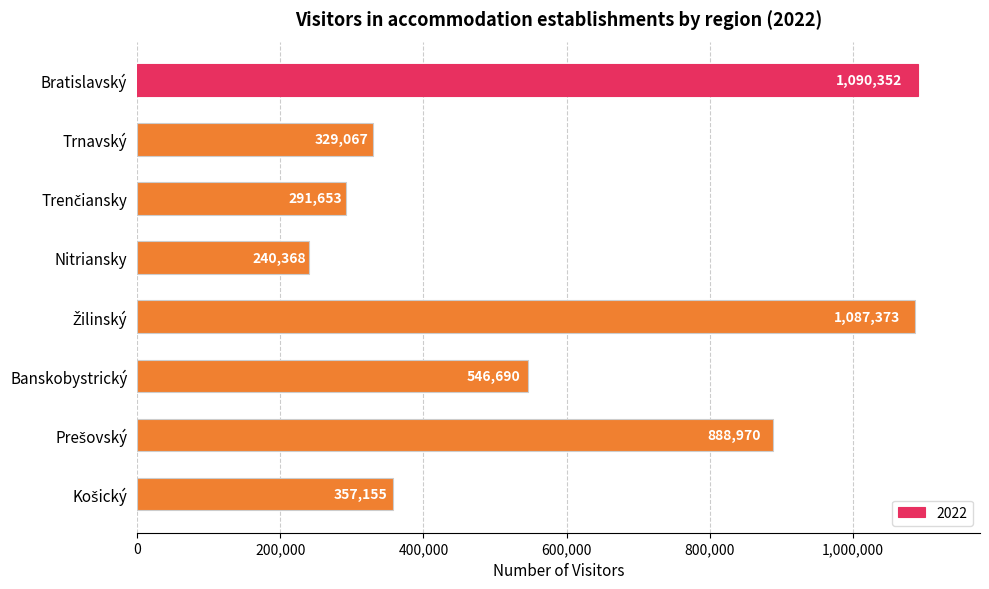

Reading top to bottom, what are all the values shown in this chart?

1090352	329067	291653	240368	1087373	546690	888970	357155